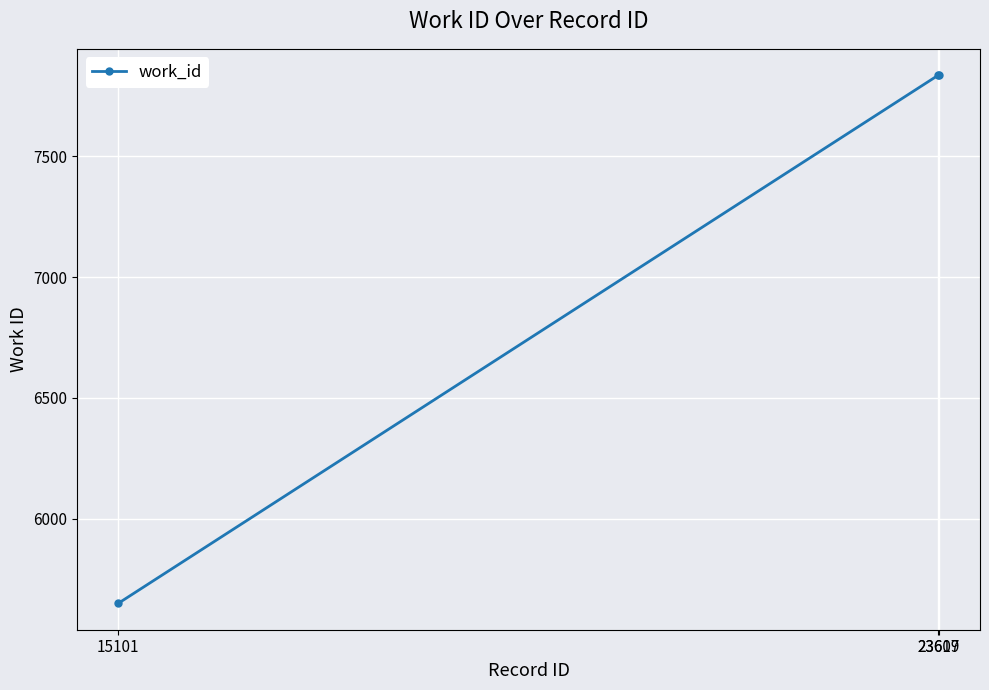

Count the number of data series in this chart.

1